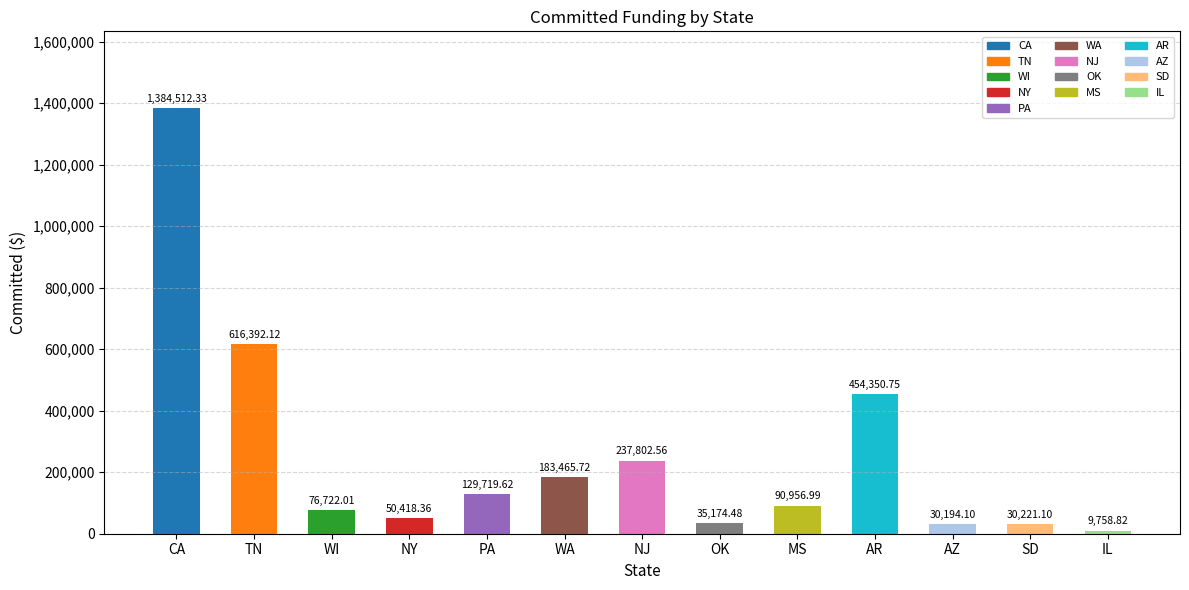

How many distinct data groups are displayed?

1